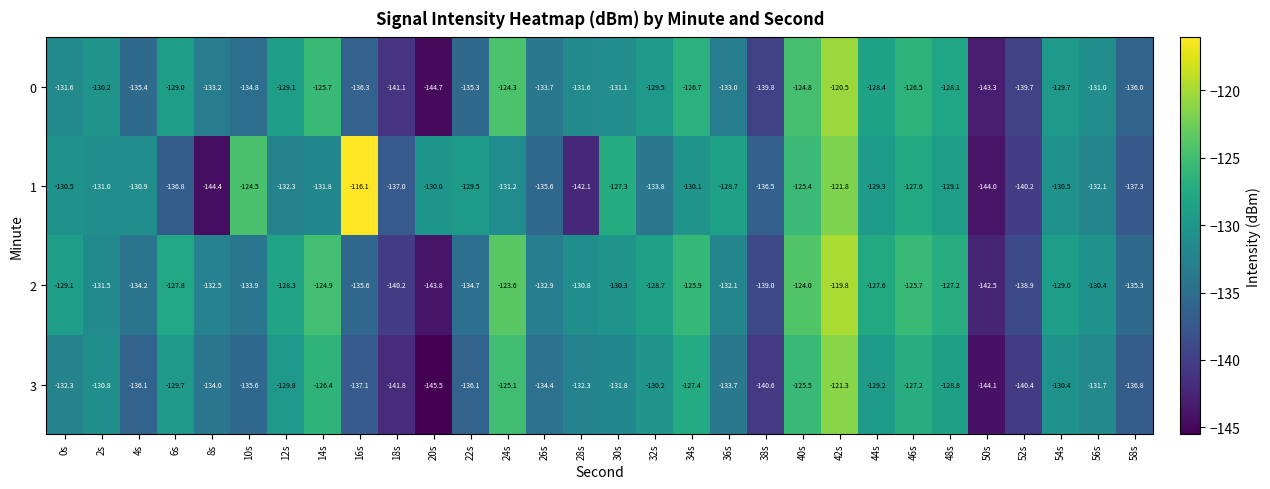

Where is 1 nearest to the value -130?

20s